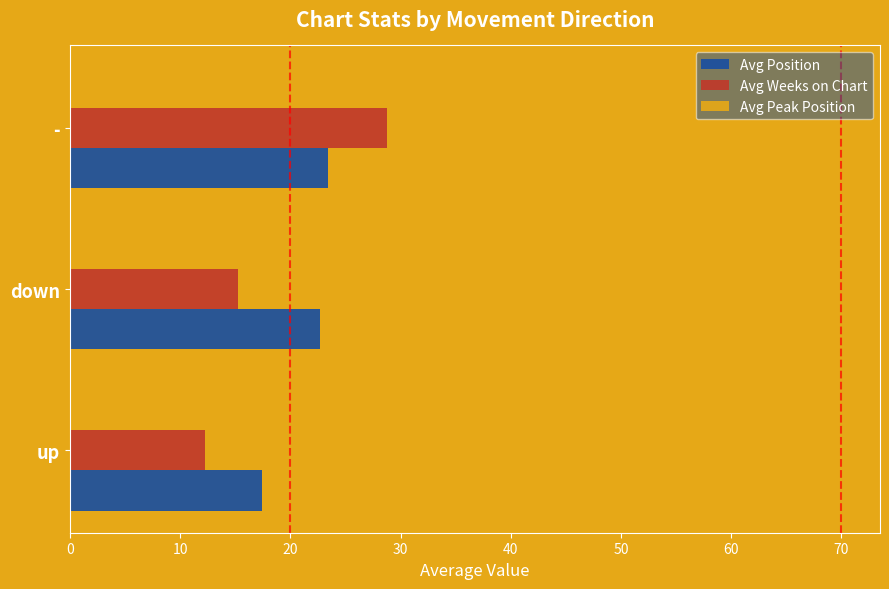

True or false: Avg Position has a value of 17.4 at up.

True